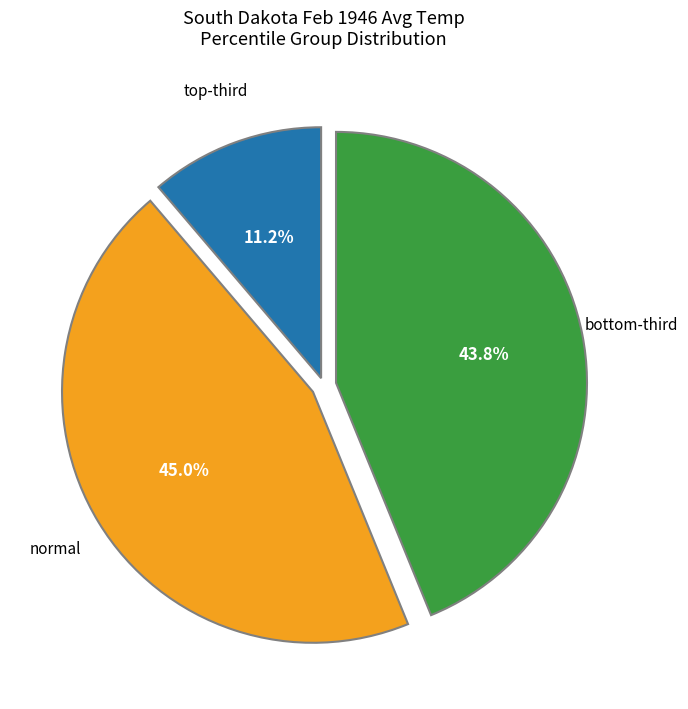

Does any single category account for the majority?

No